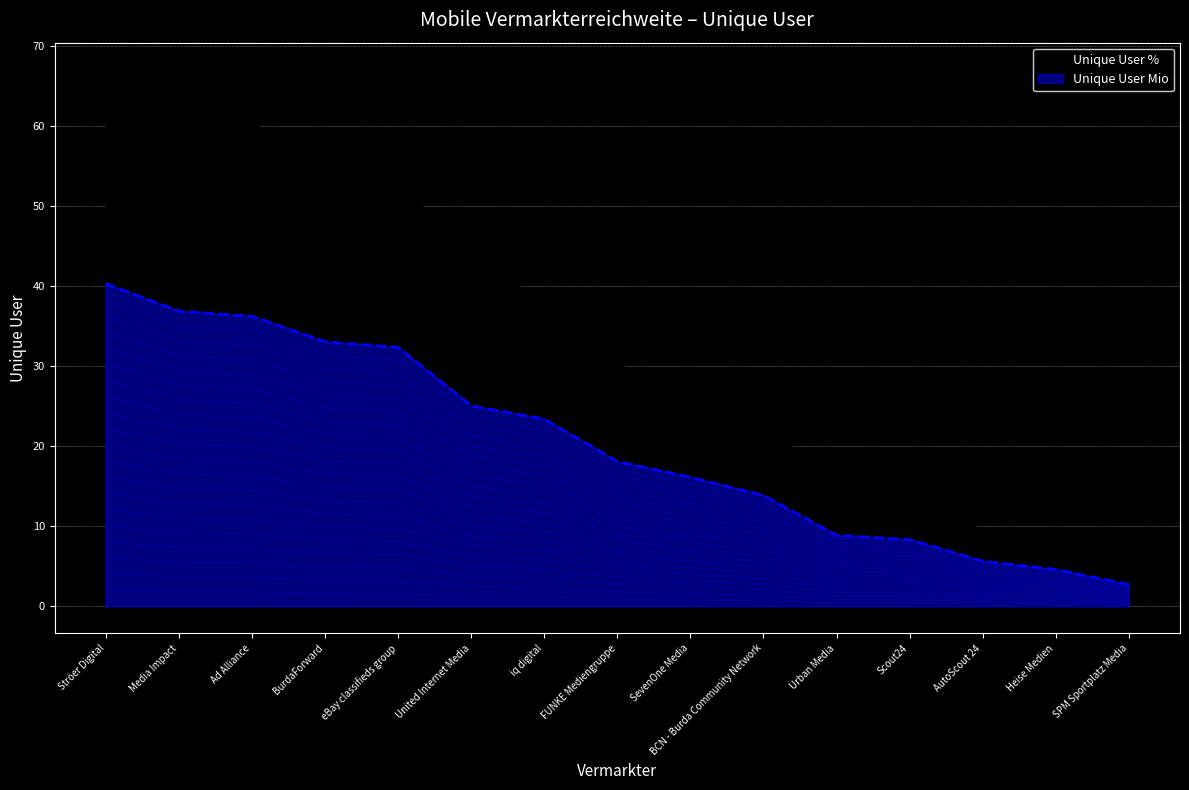

At how many categories does at least one series exceed 28?

8